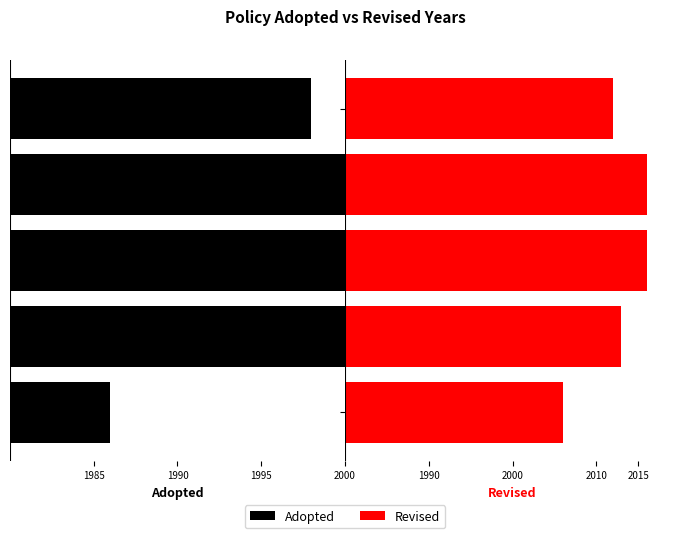

What is the difference between the maximum and second lowest values in the Revised series?

4